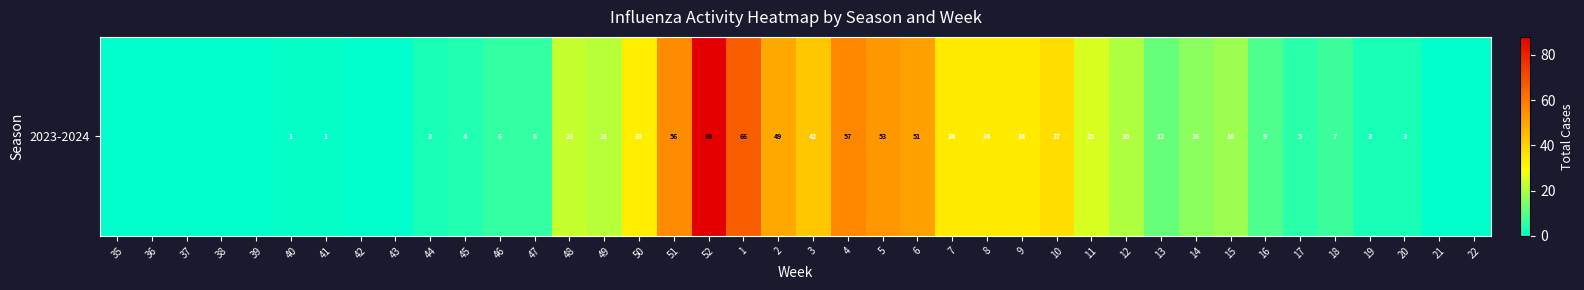

The chart shows a value of 88 at 52. True or false?

True